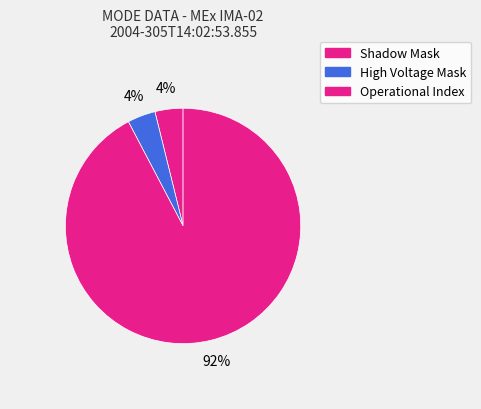

What is the majority slice?

Operational Index